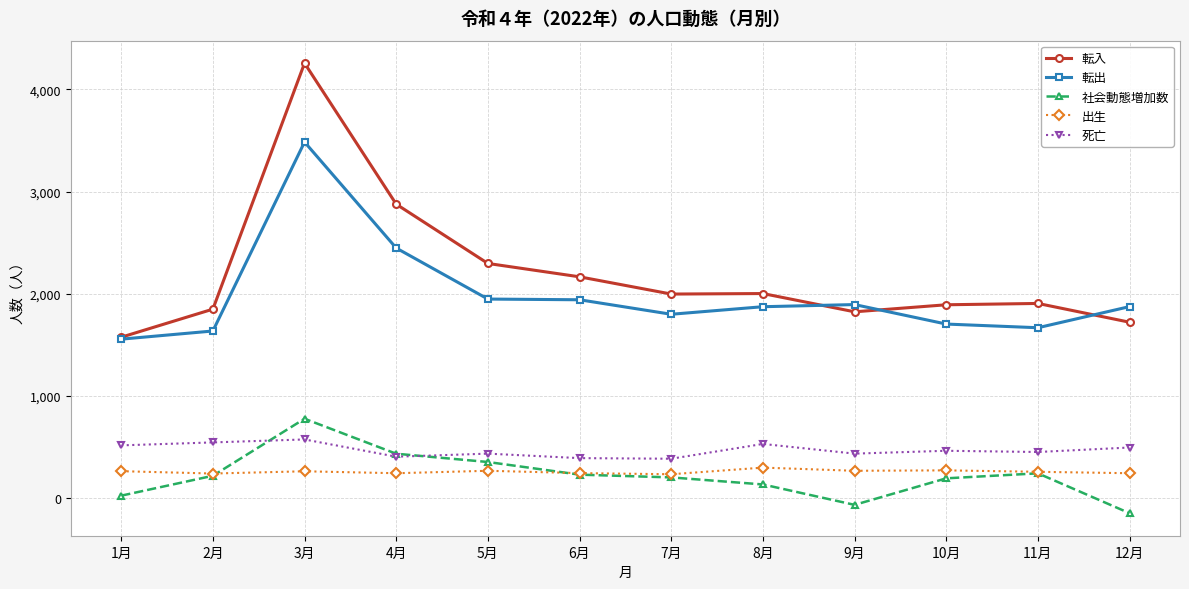

The value of 出生 at 6月 is 408. True or false?

False